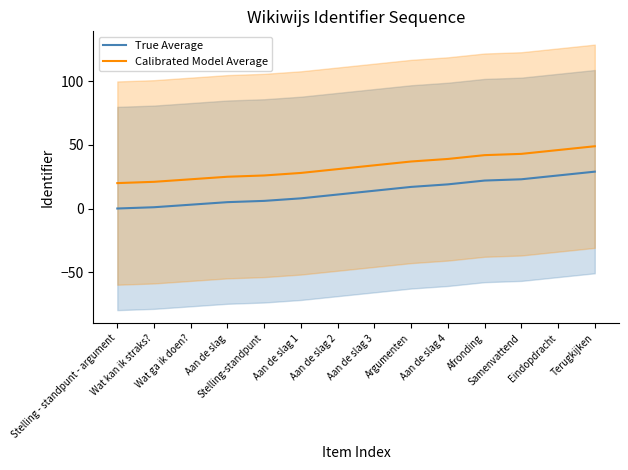

Where does the True Average series first go above 14?

Argumenten